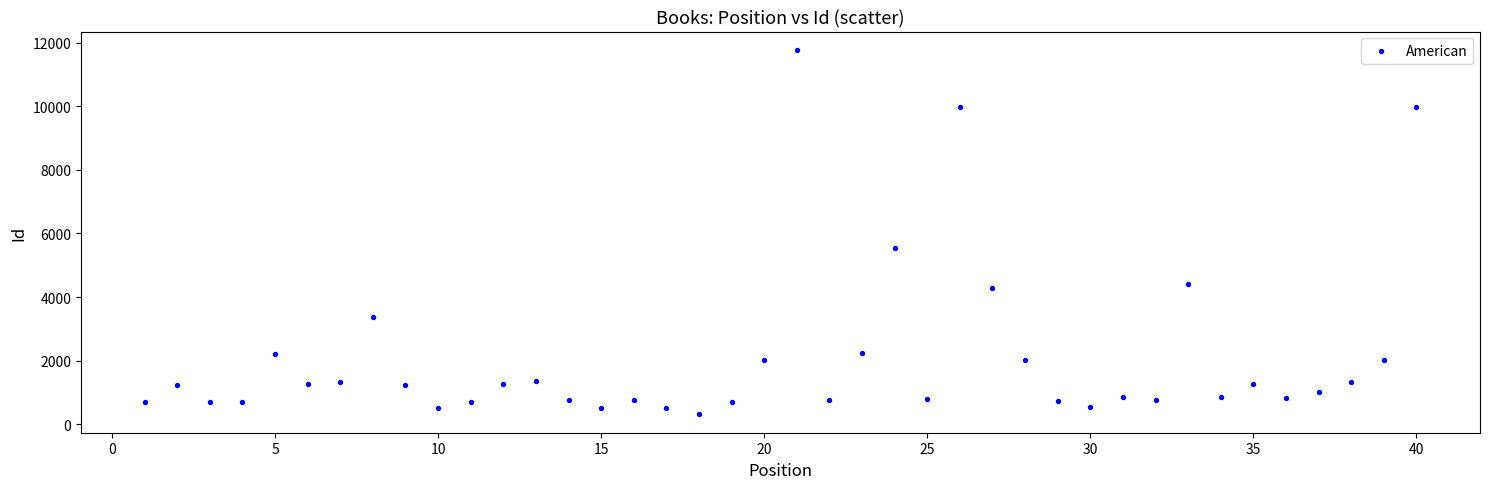

What Y value in the scatter plot is closest to 6042?

5550